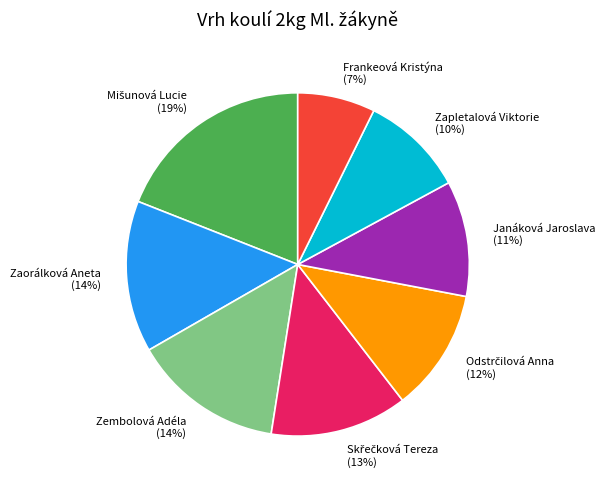

Is there a majority slice in this chart?

No